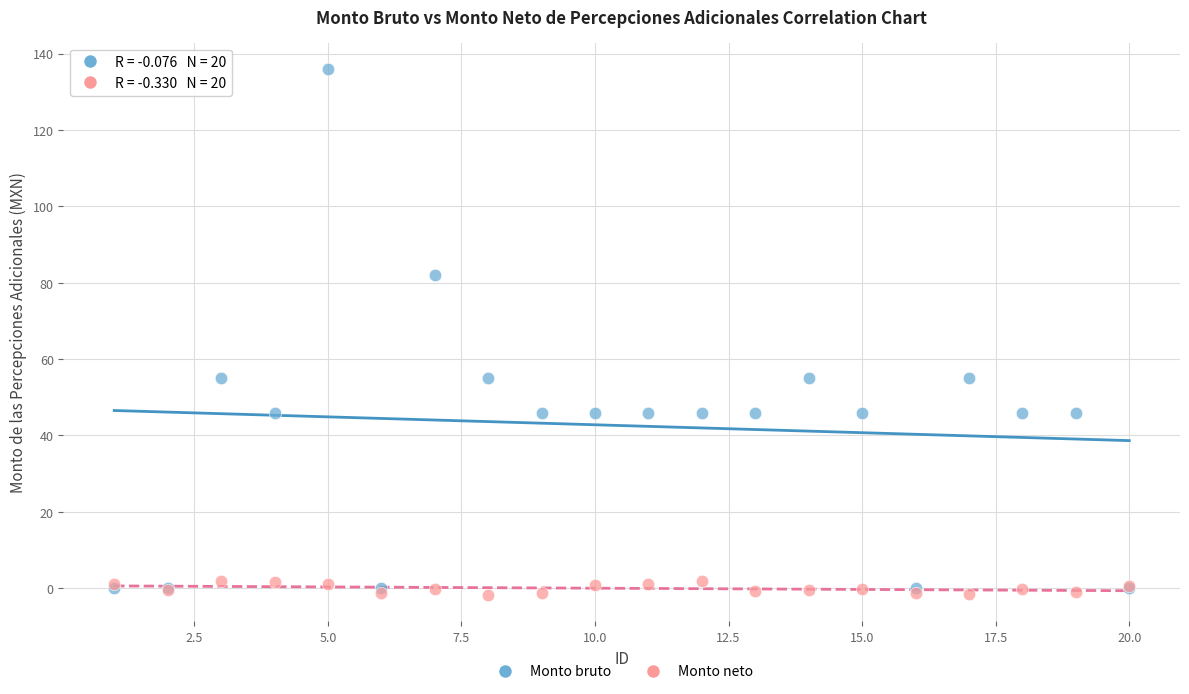

What are all the series names shown in the legend?

Monto bruto, Monto neto